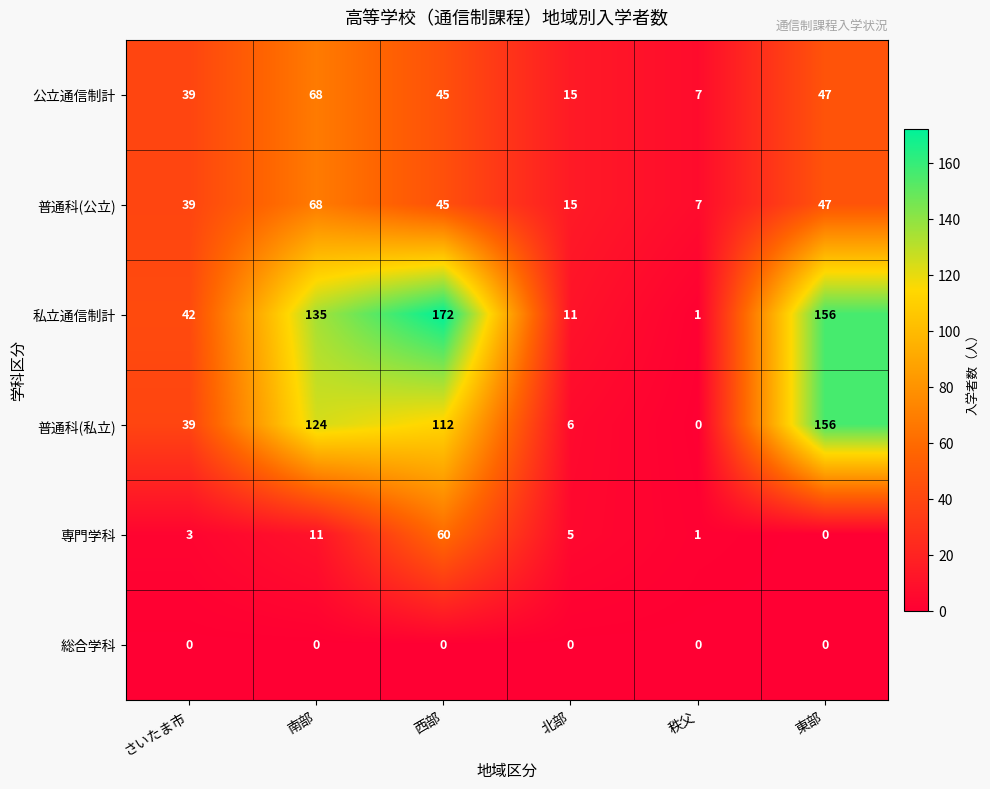

What is the spread (max minus min) of values at 秩父?

7